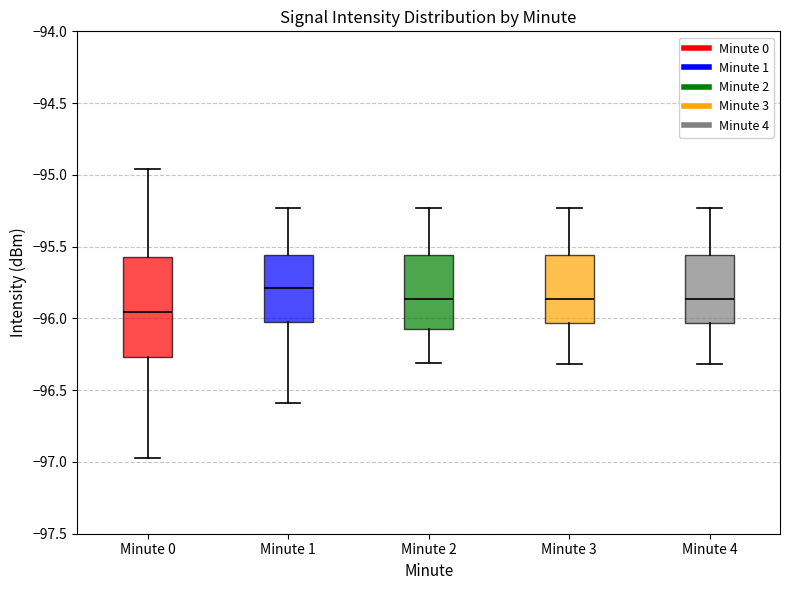

Comparing the boxes themselves (not the whiskers), which one is the tallest?

Minute 0